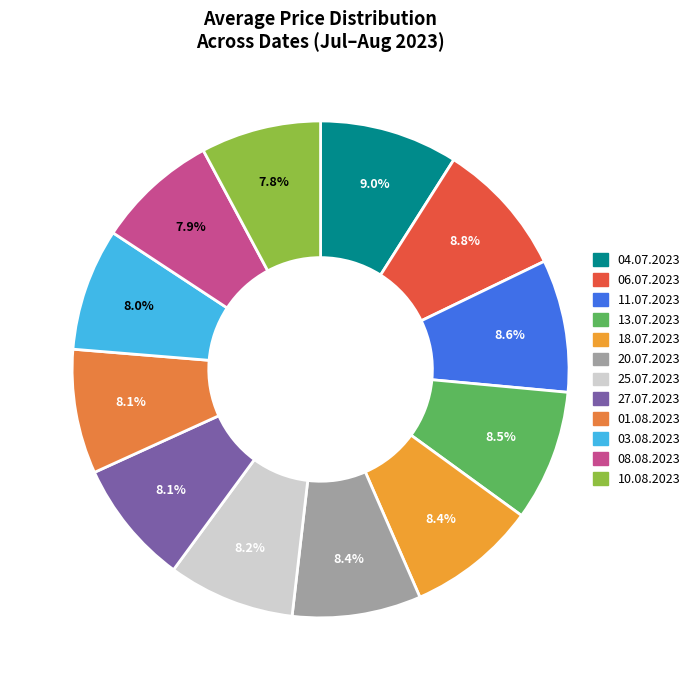

How many slices are in this pie chart?

12